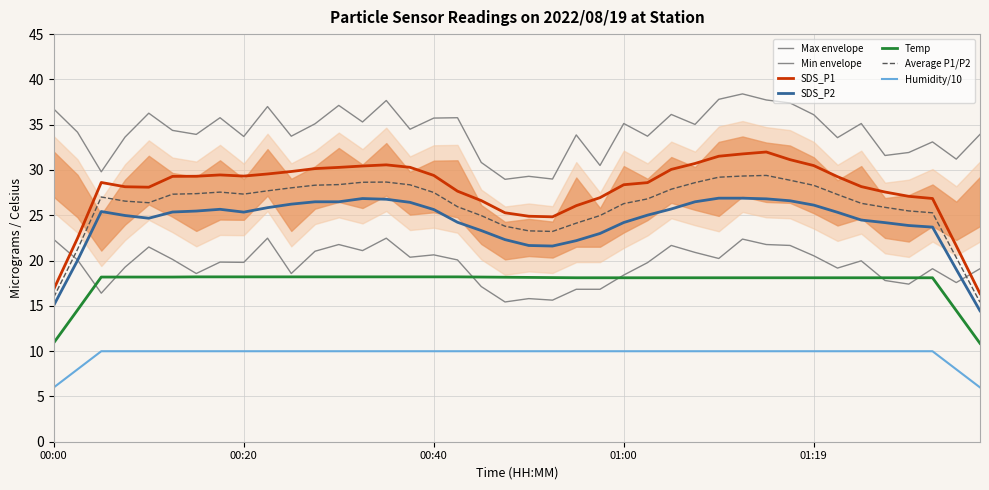

What is the minimum value shown in the chart?

15.4